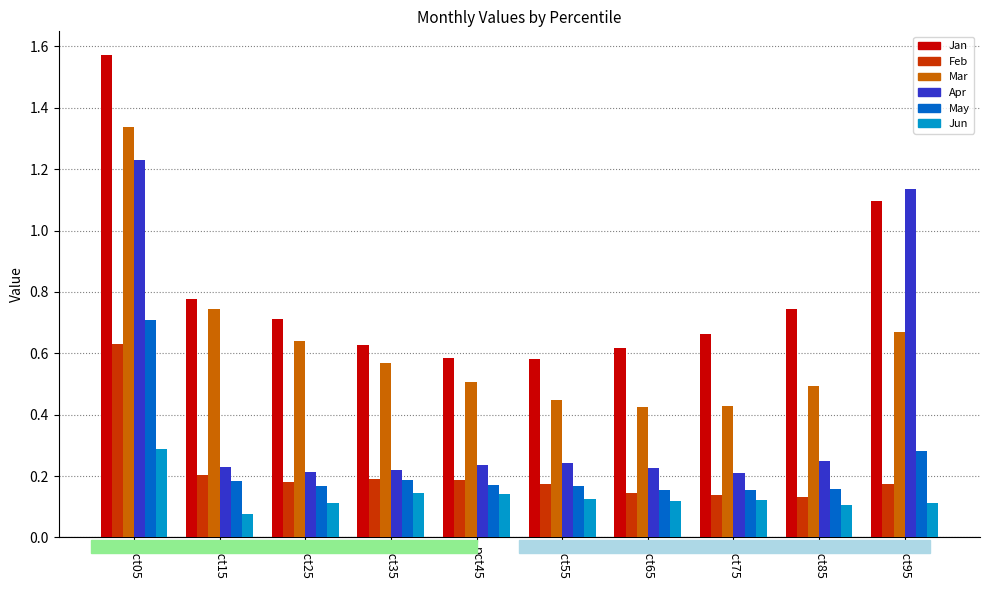

Rank the series at pct05 from lowest to highest value.

Jun, Feb, May, Apr, Mar, Jan